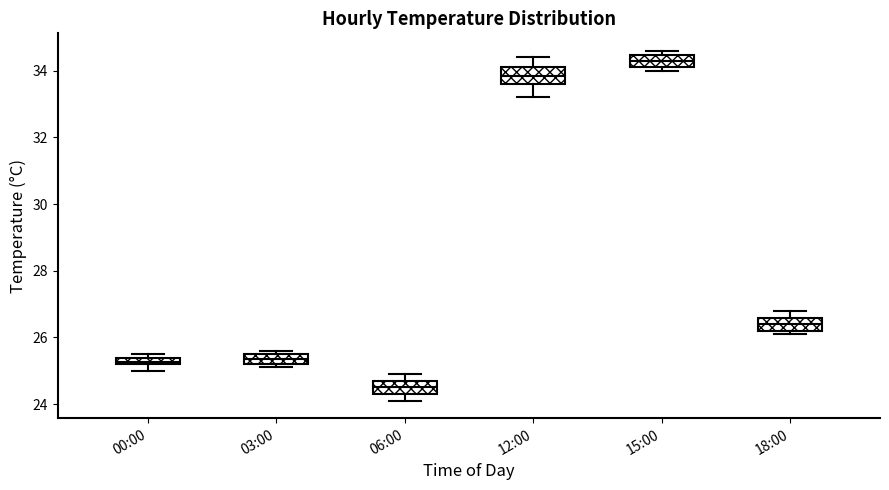

Which box's median line is the lowest?

06:00